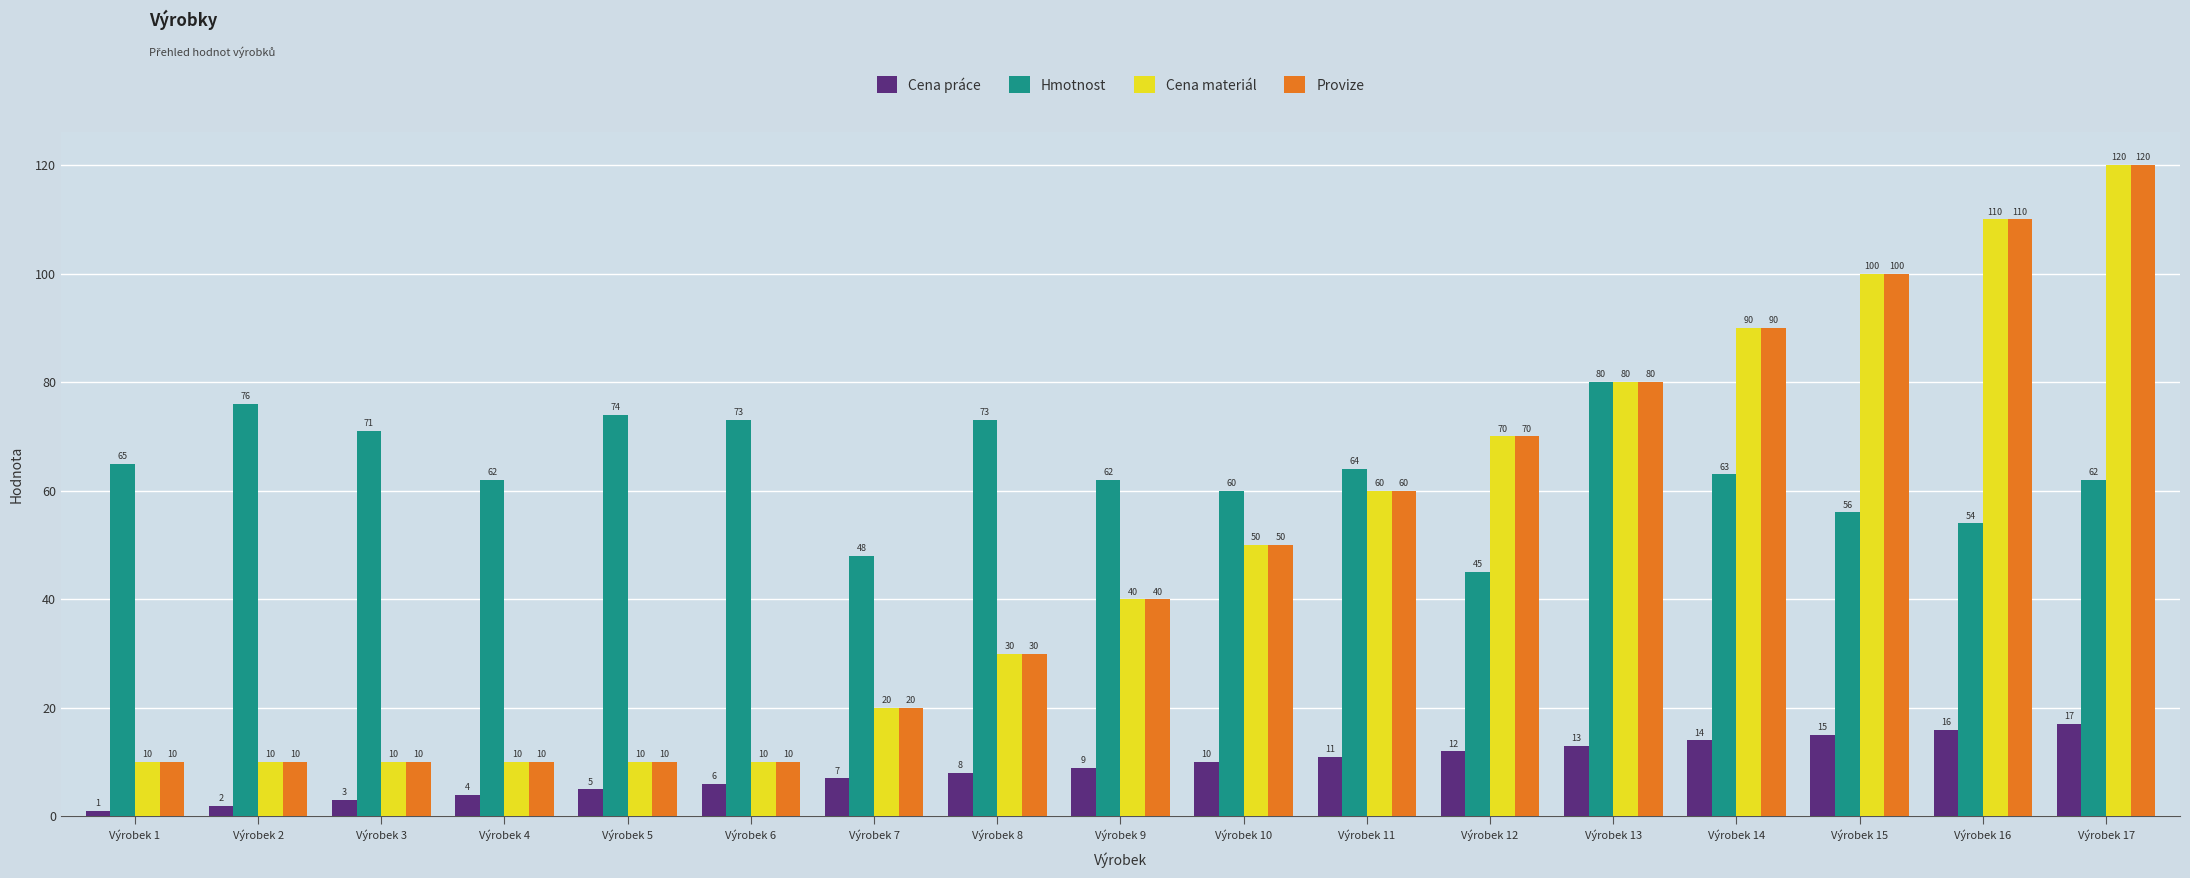

At which label does Hmotnost reach its peak?

Výrobek 13